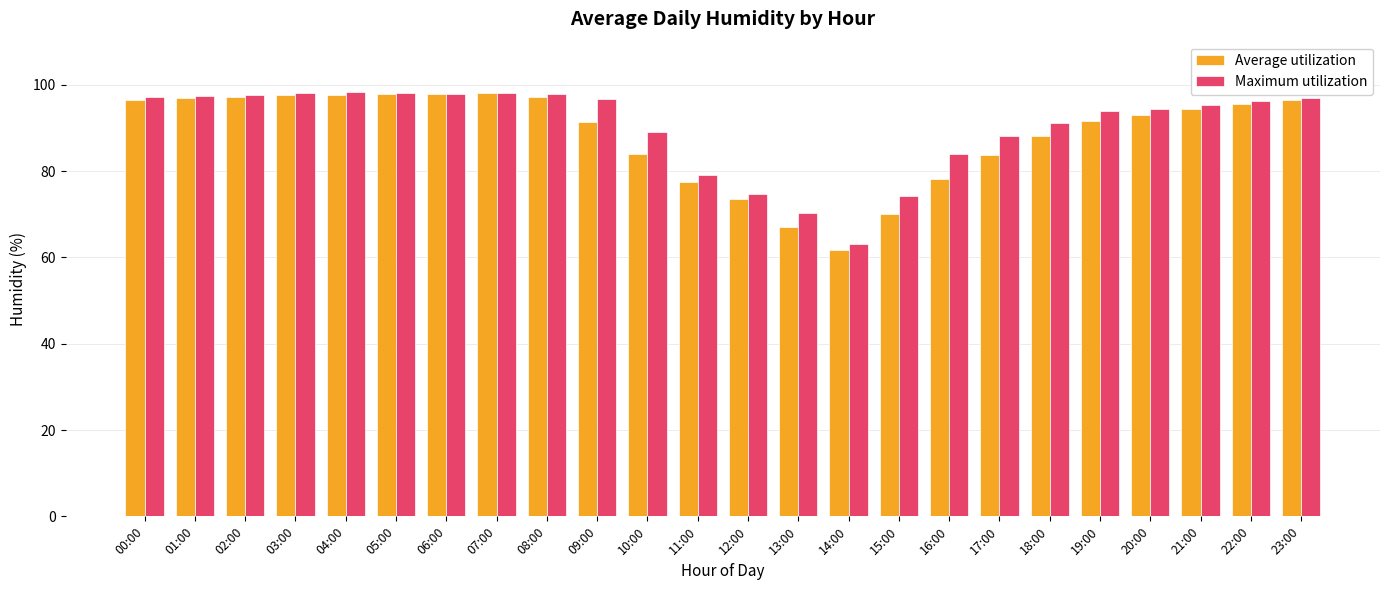

What position from the left is 07:00?

8